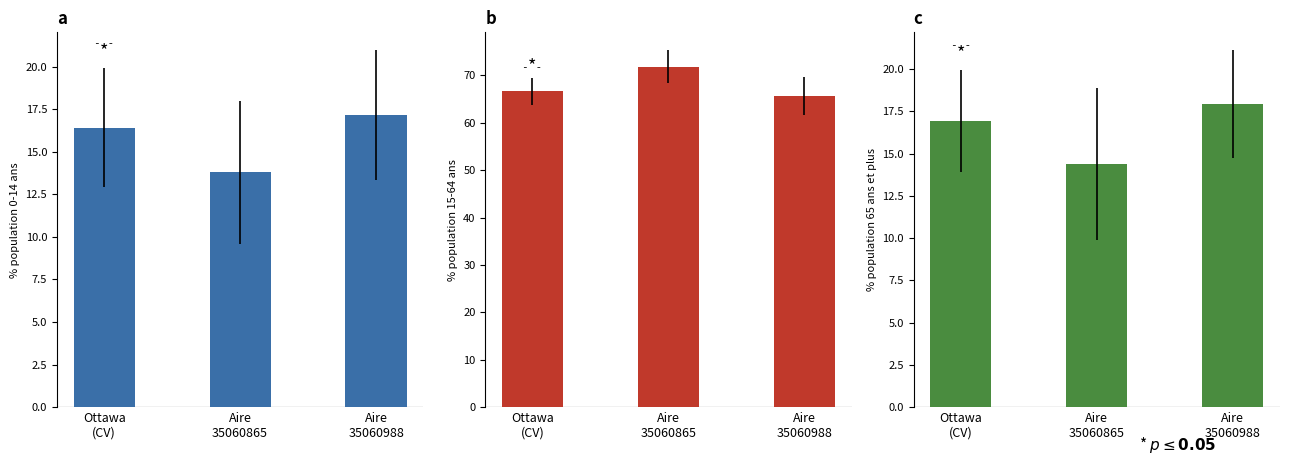

Which category has the highest value across all series?

Aire
35060865